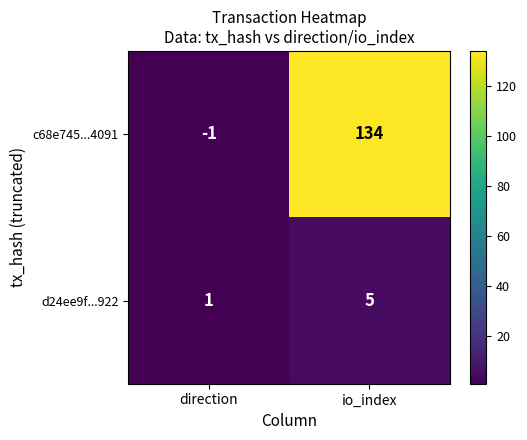

How many data points in d24ee9f...922 are less than 5?

1